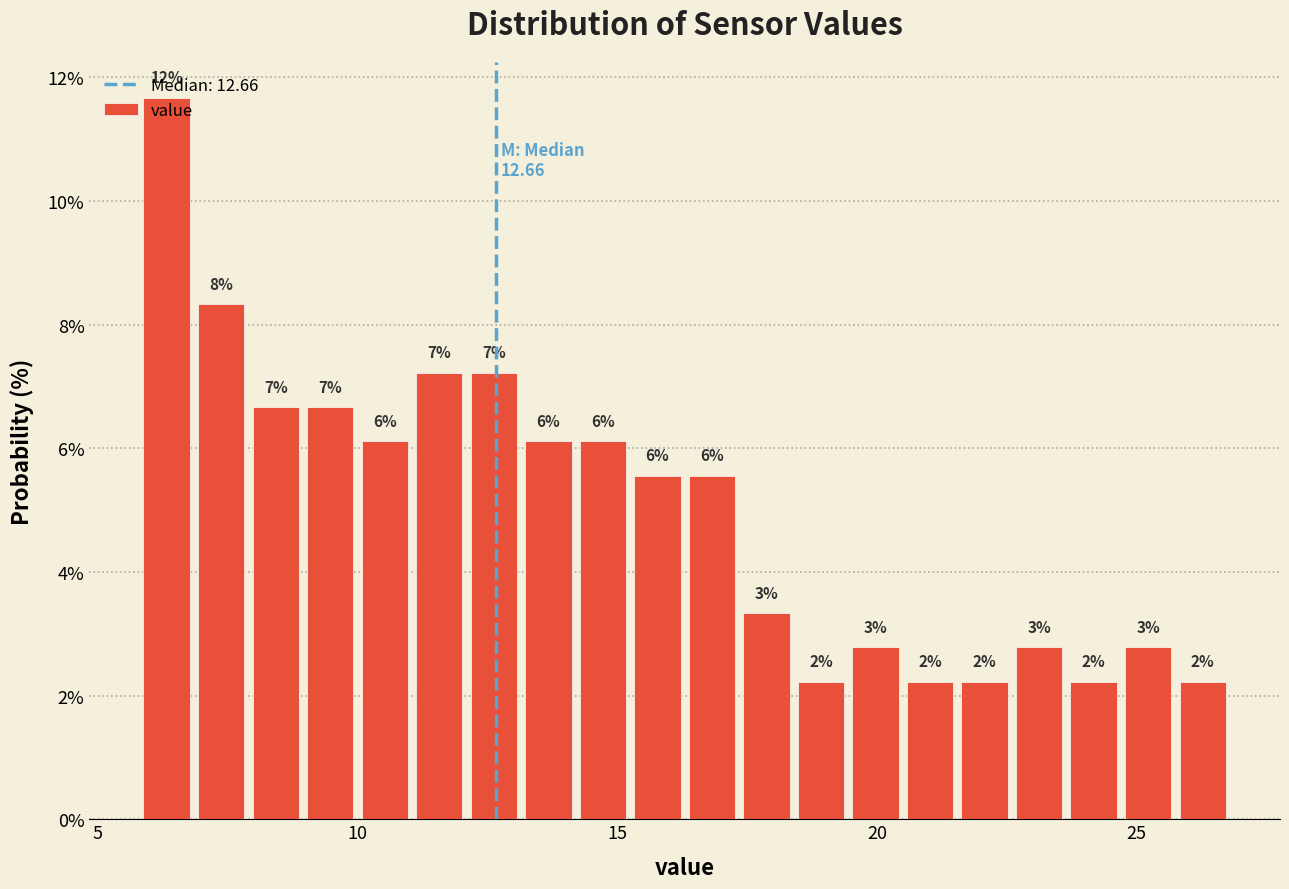

Around what value on the x-axis is the tallest bar? Give the approximate position of its centre, as read against the axis.

6.5